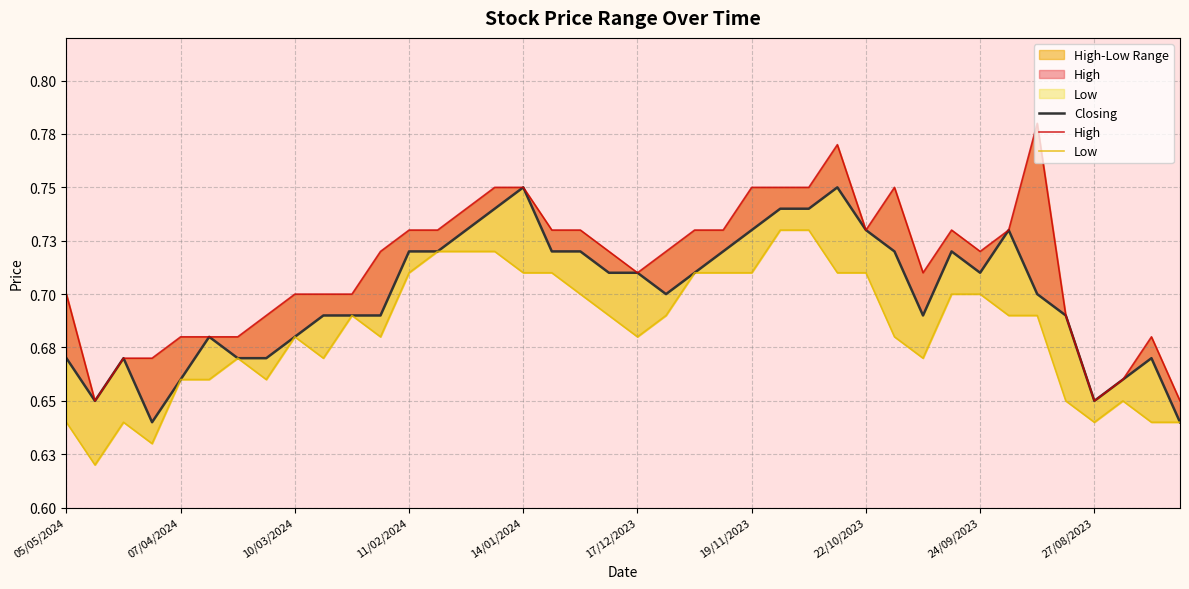

What is the approximate value of Low at 14?

0.7